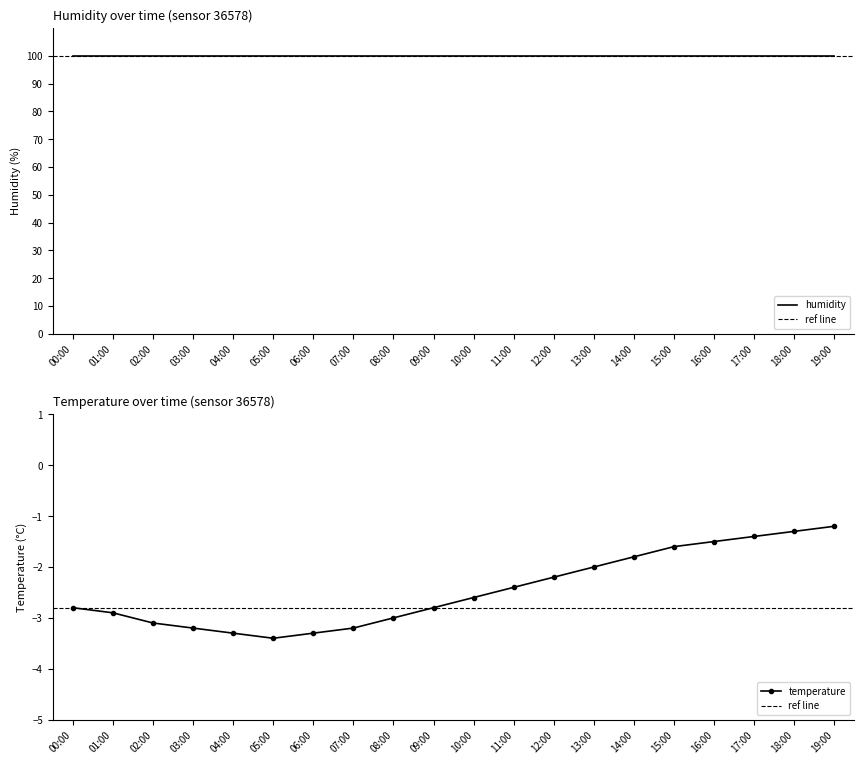

True or false: the data shows -4.8 at 05:00.

False